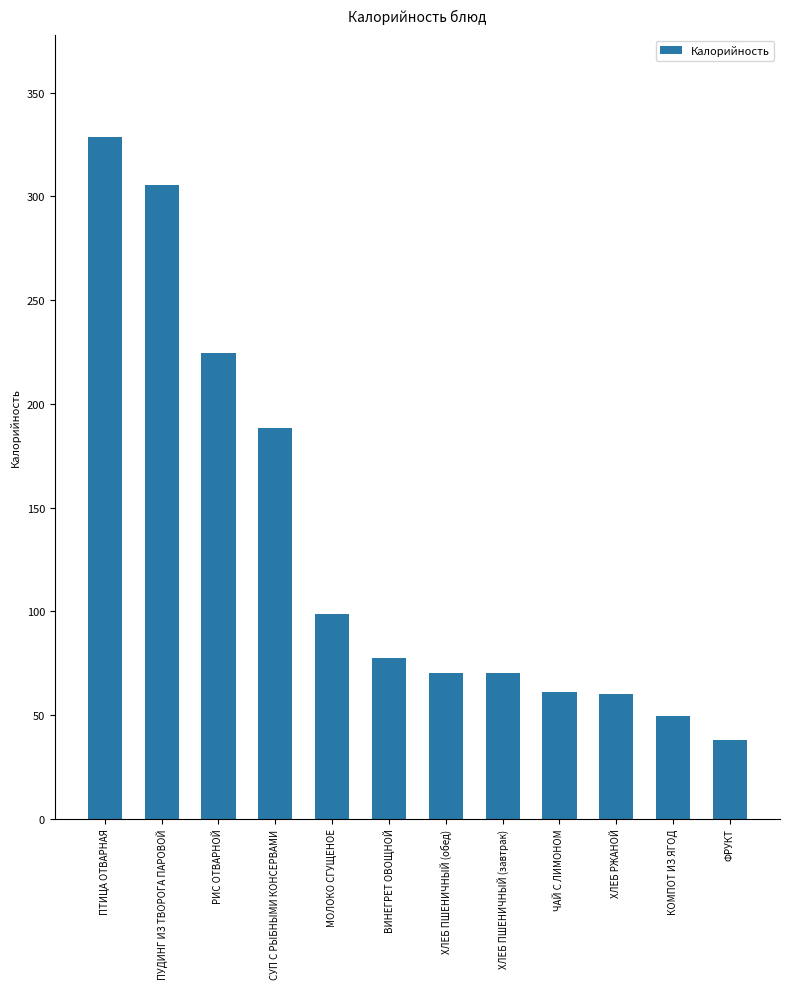

What is the value of the 4th bar from the left?

188.5